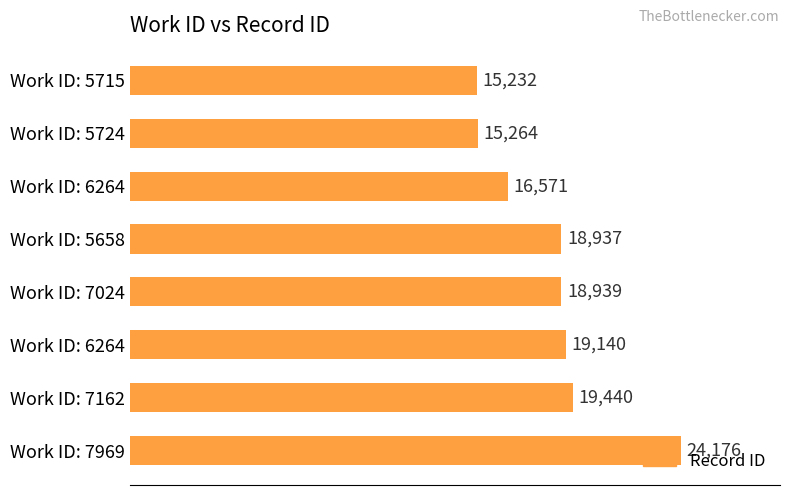

Count the number of categories in the chart.

8